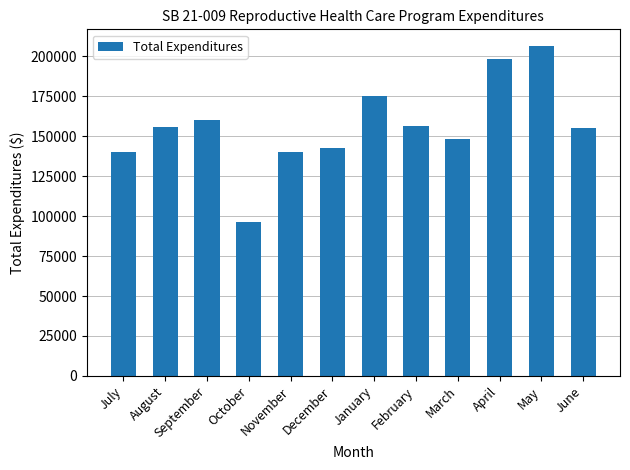

Does the chart contain stacked bars?

No